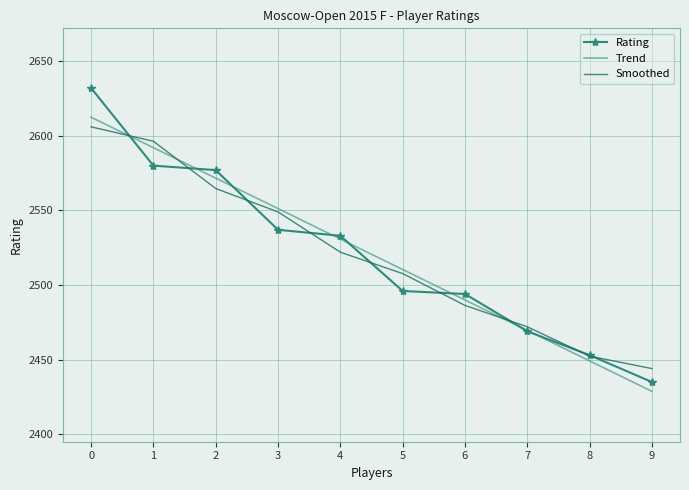

Is the value of Smoothed at 8 greater than the value of Rating at 5?

No